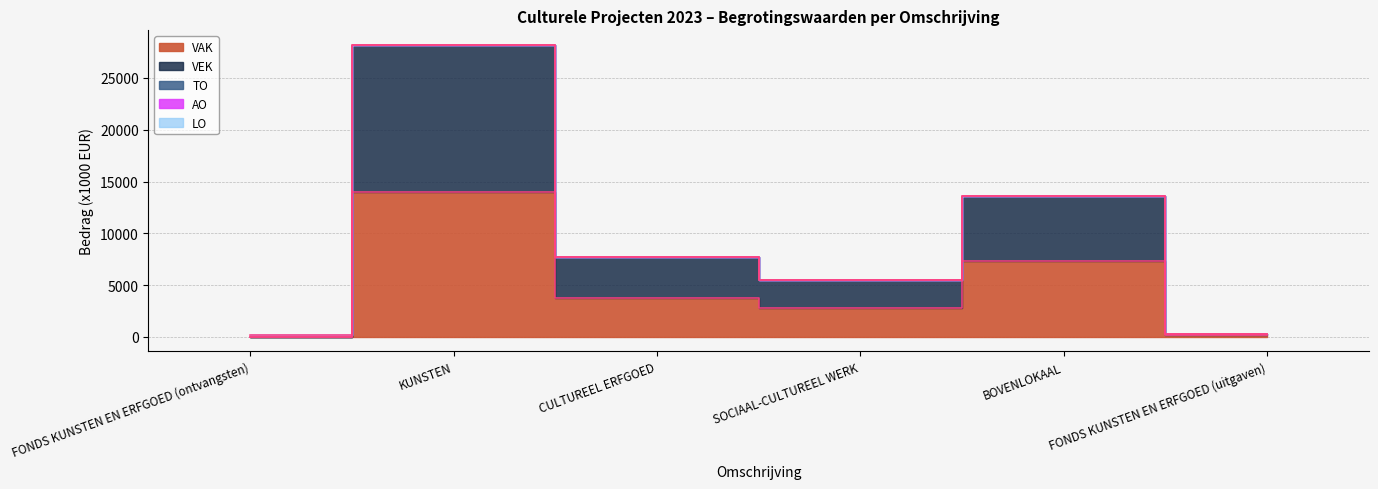

What is the highest value of the VAK series?

13971